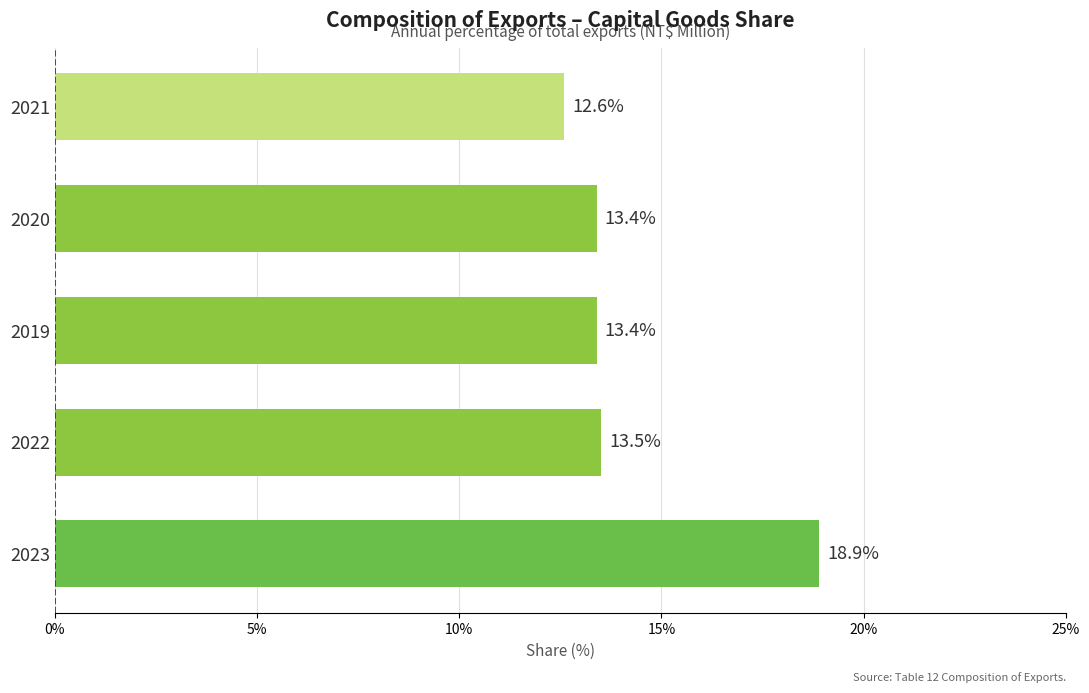

Reading bottom to top, list all the values displayed in this chart.

18.9	13.5	13.4	13.4	12.6